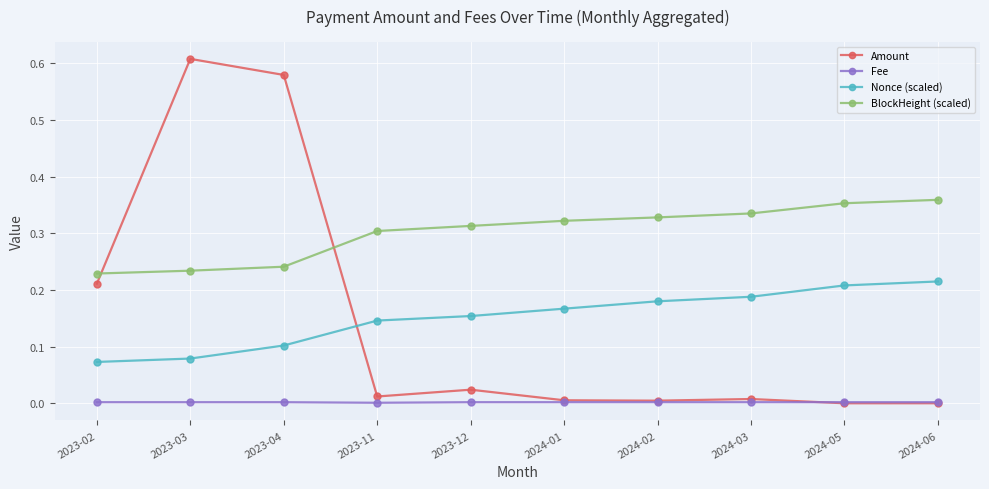

How many data points does each series have?

10